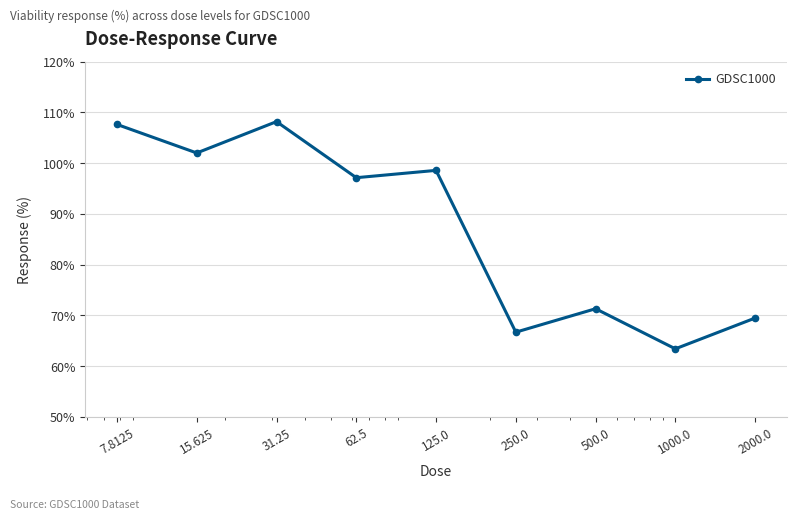

How many interior local peaks (higher than both neighbors) does the data have?

3